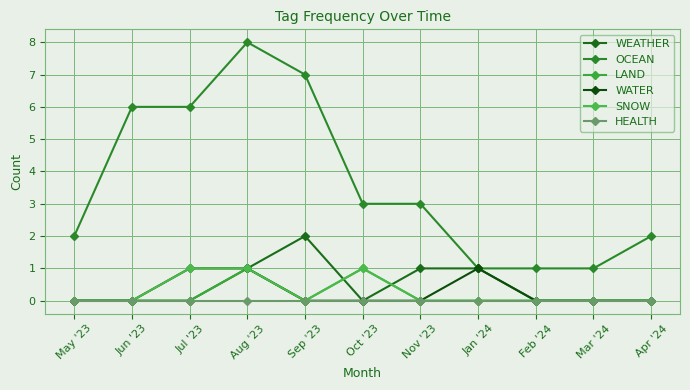

Is the value of SNOW at Feb '24 greater than the value of LAND at Sep '23?

No